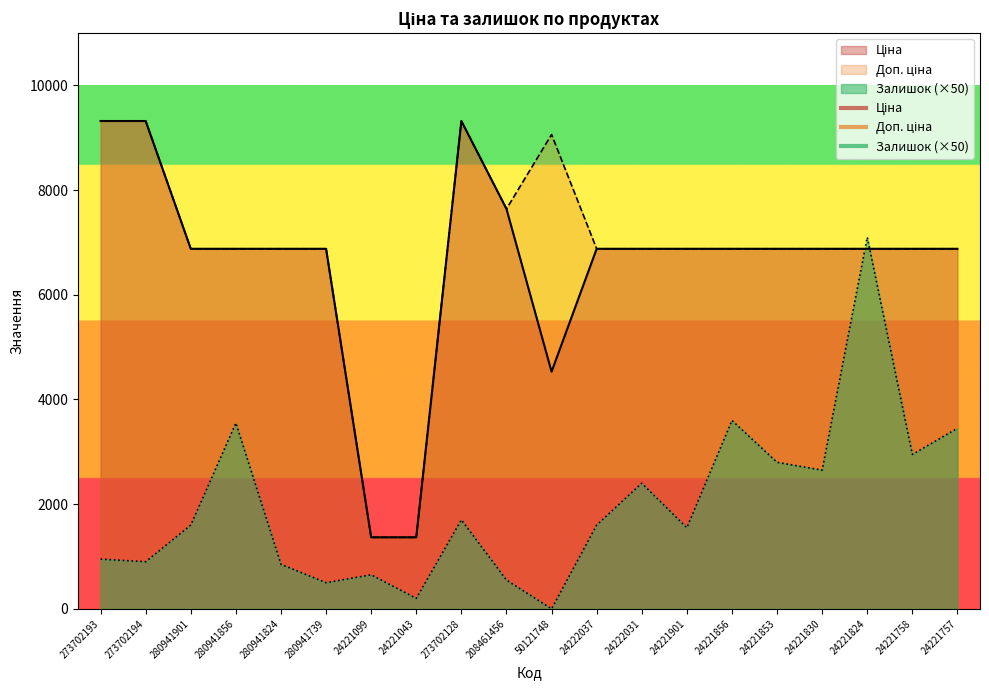

Which category has the highest value across all series?

273702193